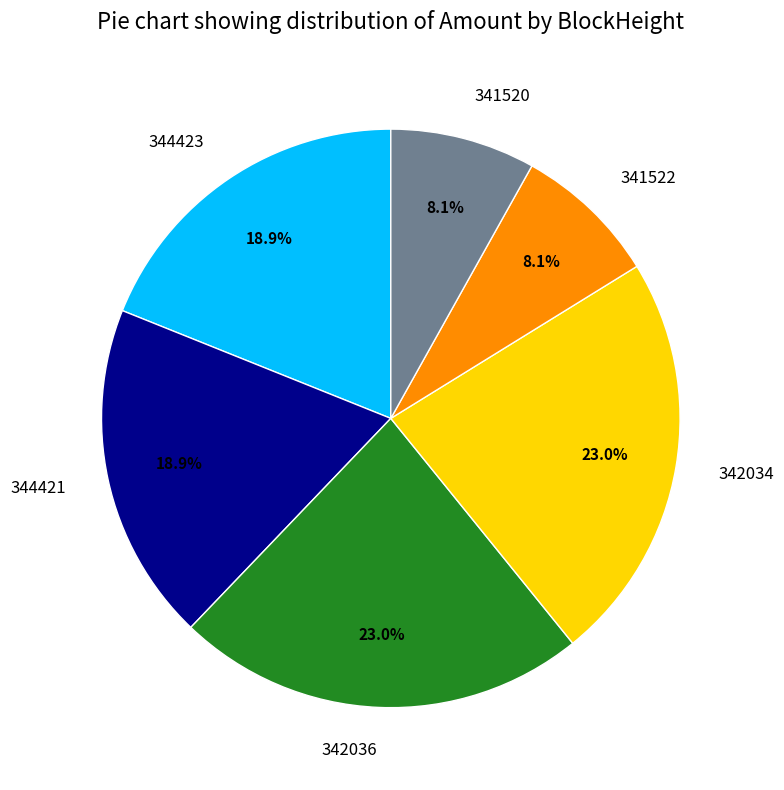

Count the number of slices in the pie.

6